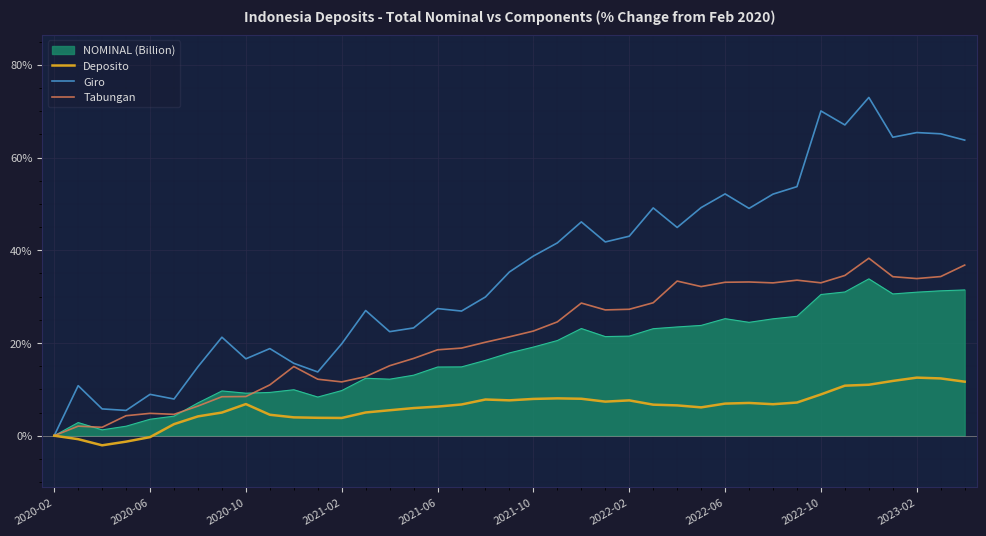

Which series has the largest total across all categories?

Giro